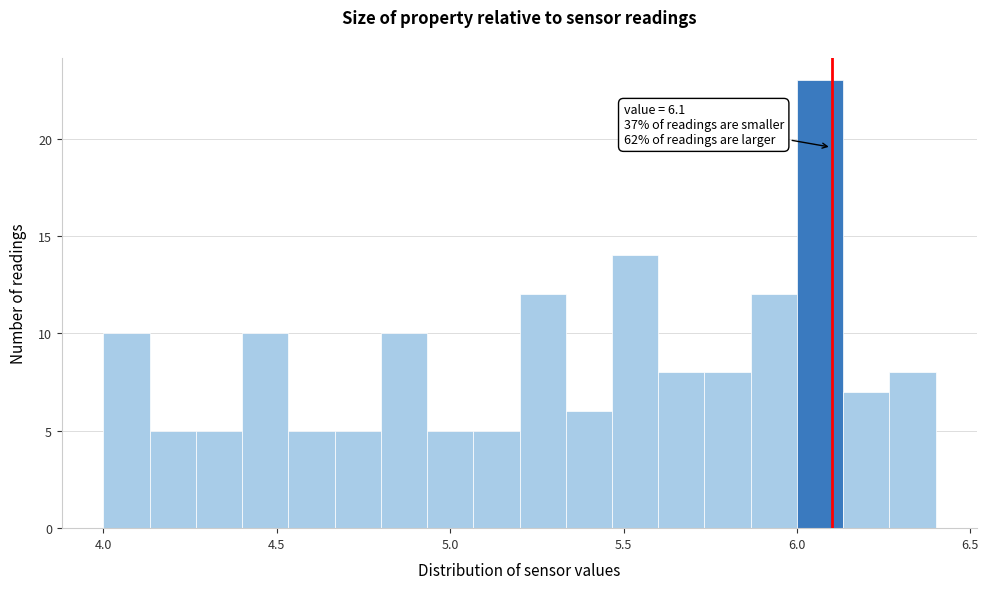

Around what value on the x-axis is the tallest bar? Give the approximate position of its centre, as read against the axis.

6.05